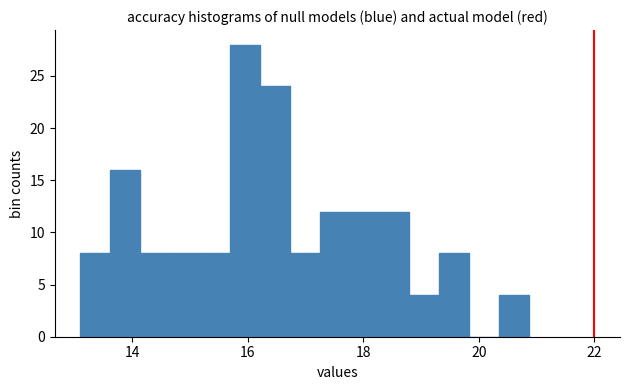

Around what value on the x-axis is the tallest bar? Give the approximate position of its centre, as read against the axis.

16.0